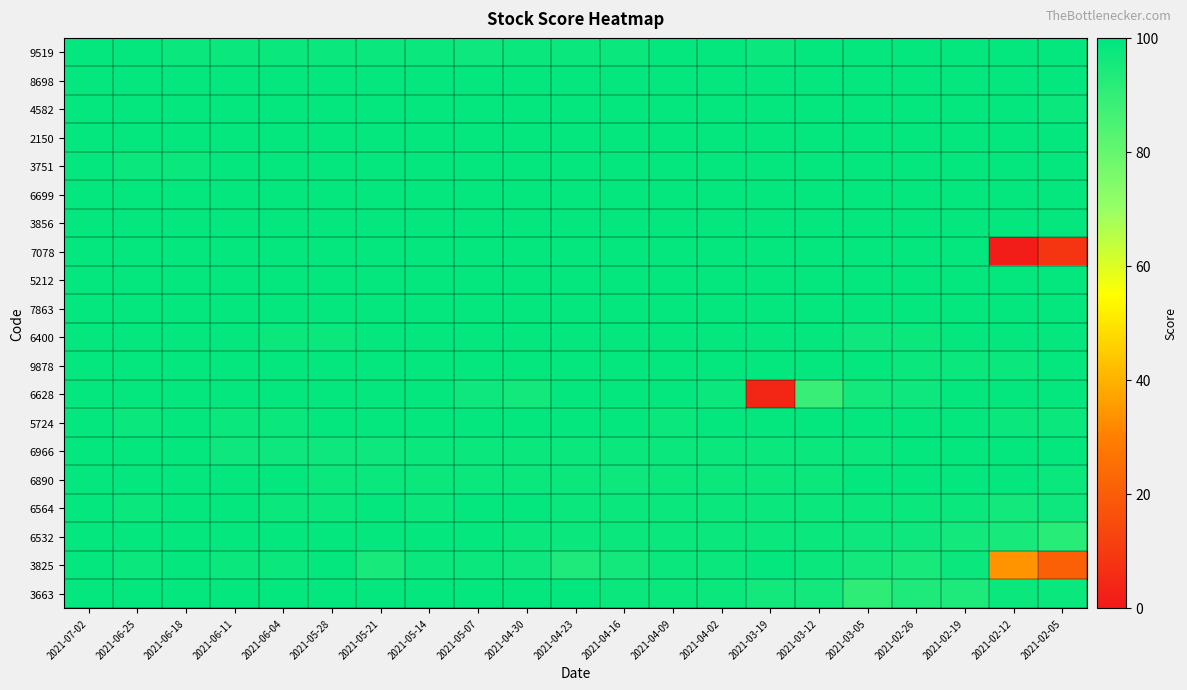

Which has a higher value, 2021-04-02 or 2021-03-05?

2021-04-02